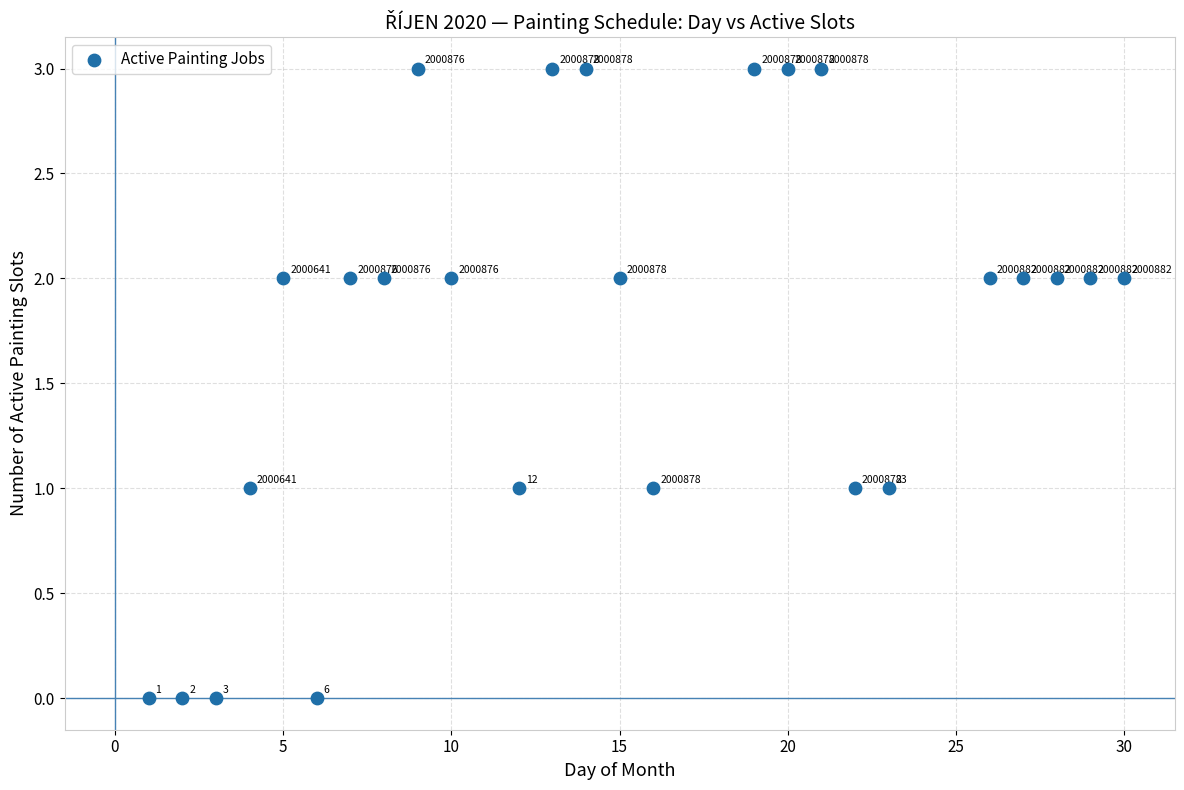

What is the range of X values (max minus min)?

29